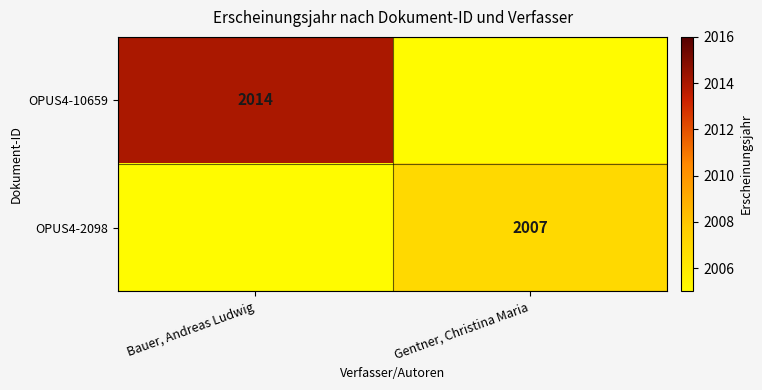

What is the smallest value displayed?

2007.0